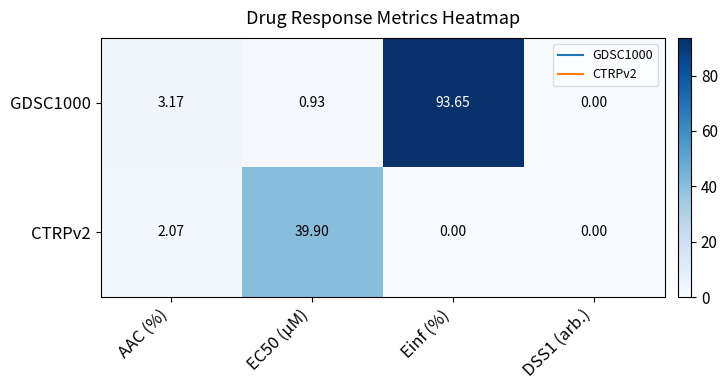

Where is GDSC1000 nearest to the value 46?

AAC (%)